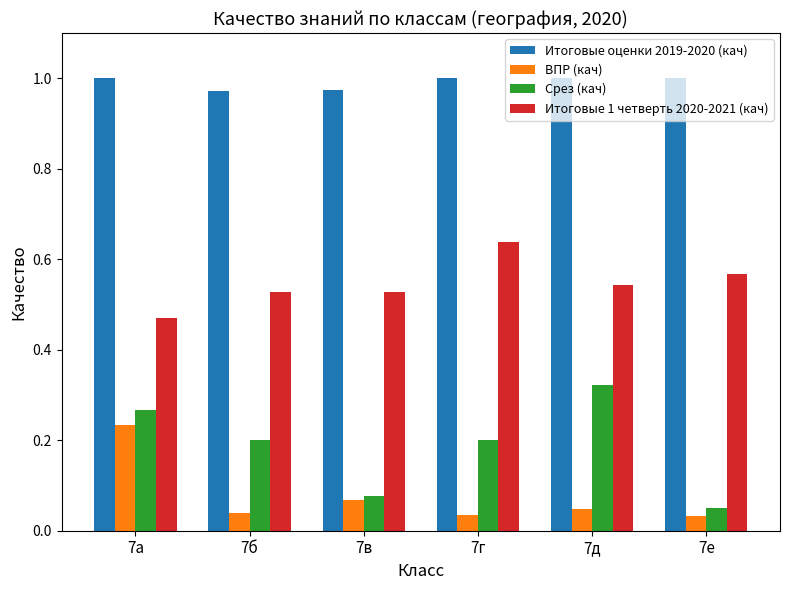

Rank the series by their maximum value, from lowest to highest.

ВПР (кач), Срез (кач), Итоговые 1 четверть 2020-2021 (кач), Итоговые оценки 2019-2020 (кач)